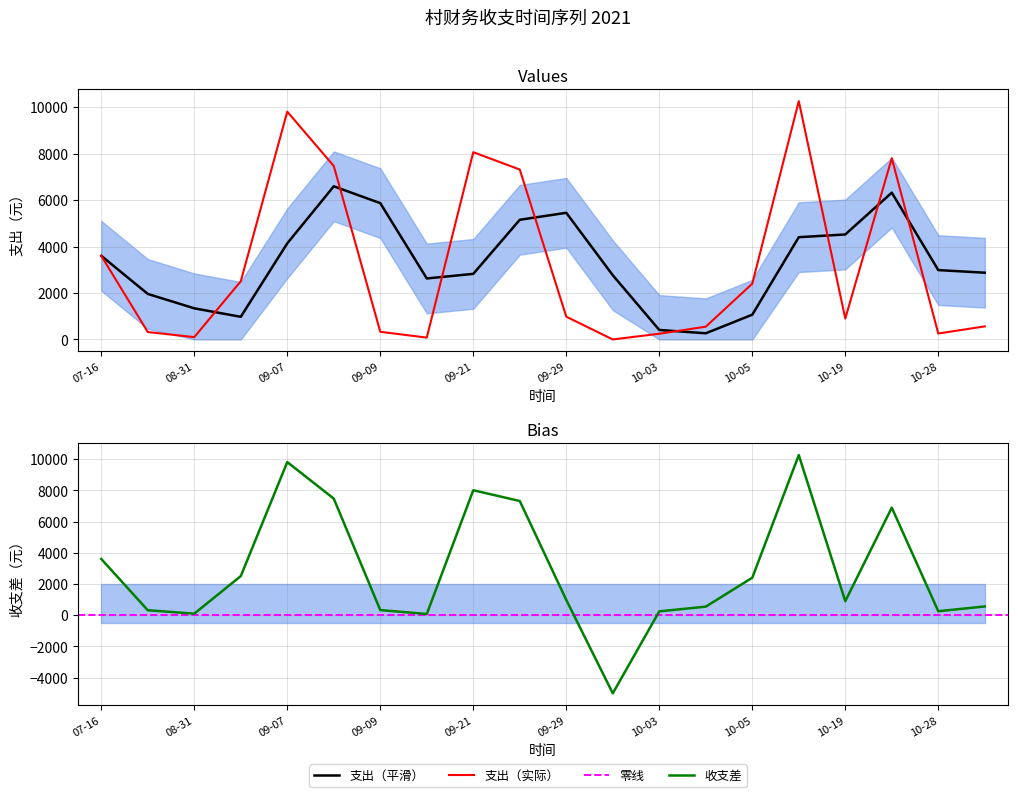

Which has a higher value, 2021-07-17 or 2021-09-07?

2021-09-07